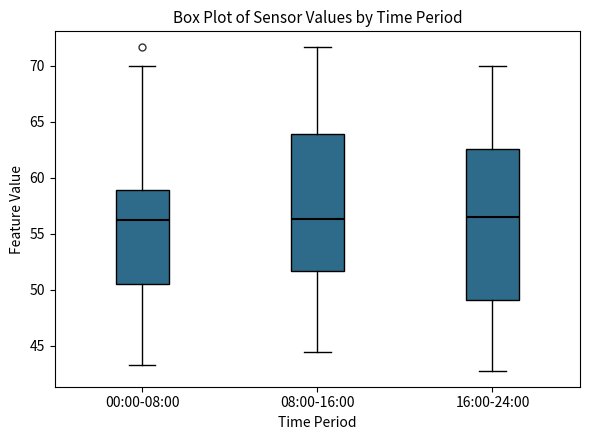

Where does the median line of the box for 00:00-08:00 sit on the y-axis? The values are not printed on the chart, so give them approximately, as read against the axis.

56.5